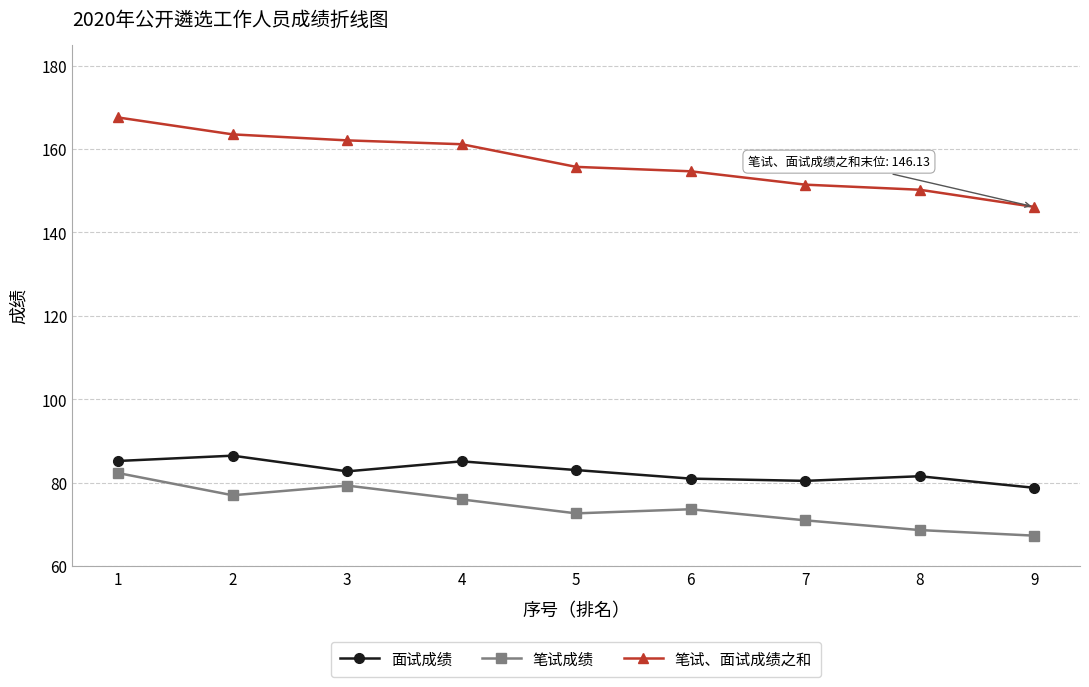

Which series has the widest spread of values?

笔试、面试成绩之和